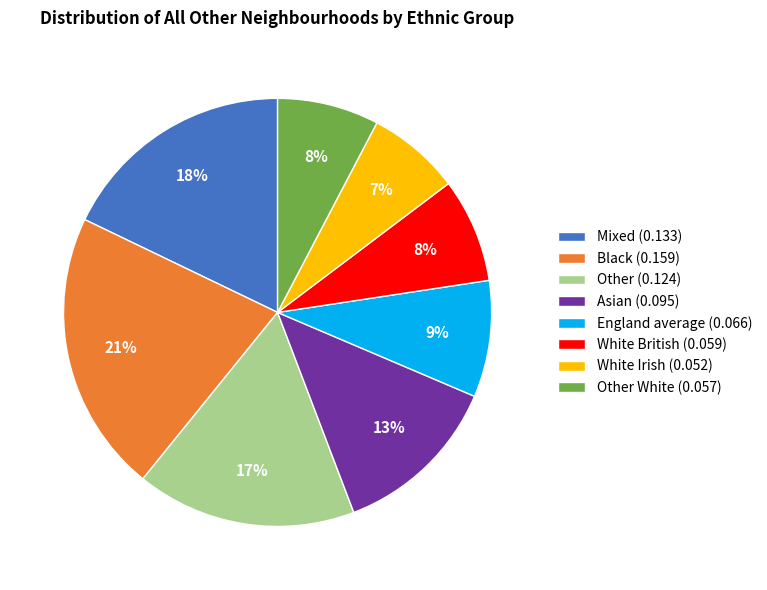

Count the number of slices in the pie.

8